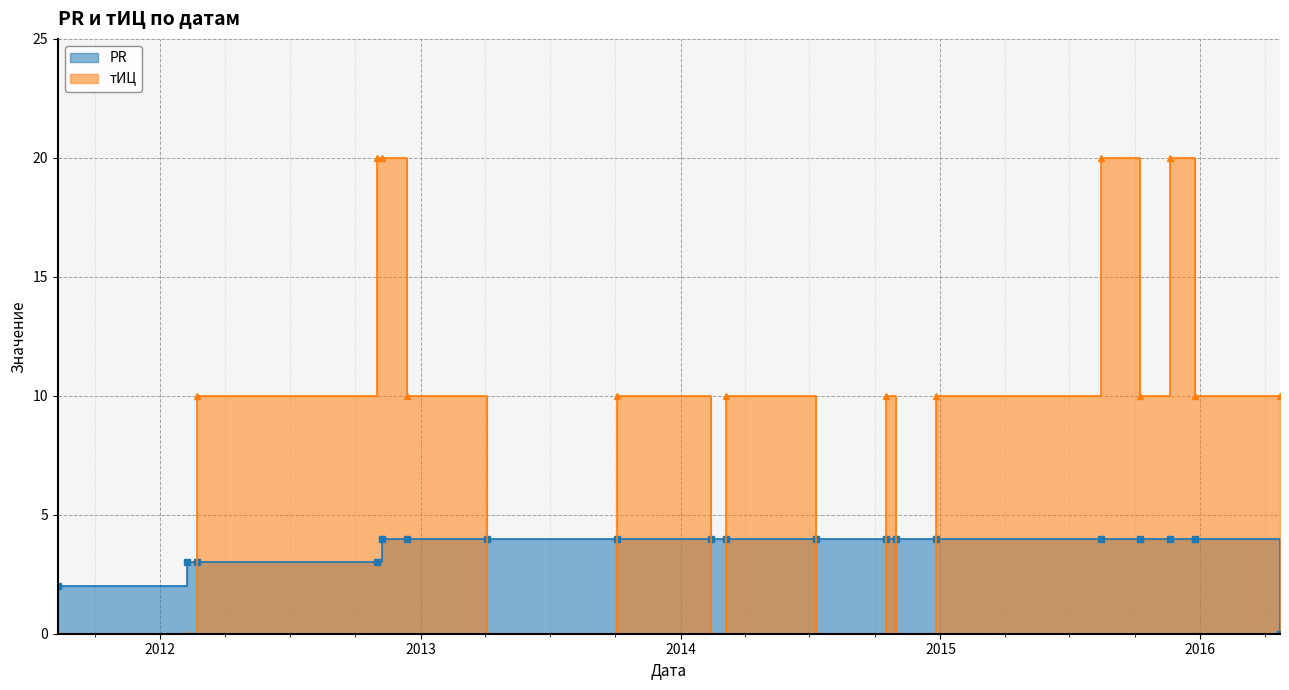

How many interior local valleys does the тИЦ series have?

5